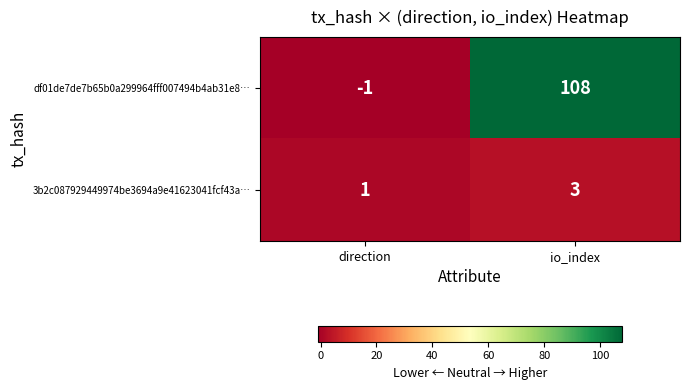

Reading left to right, transcribe all the data shown in this chart.

df01de7de7b65b0a299964fff007494b4ab31e8…: -1	108
3b2c087929449974be3694a9e41623041fcf43a…: 1	3